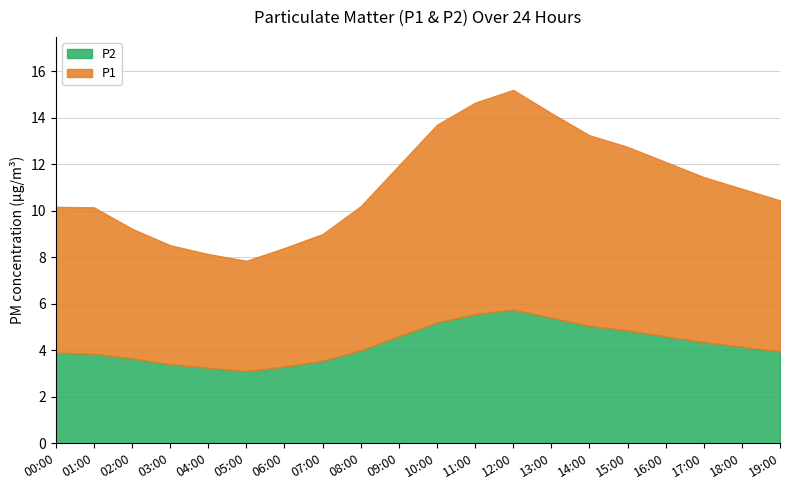

What is the difference between the maximum and minimum values in the P2 series?

2.6